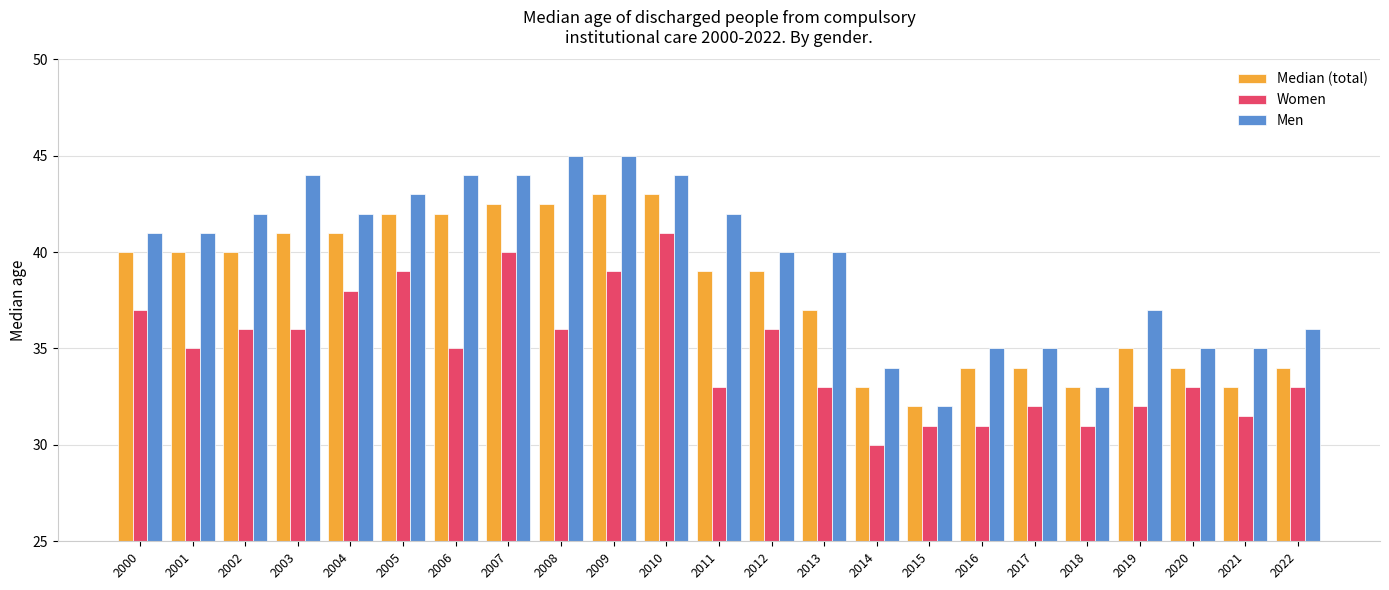

What is the average value of the Men series?

39.5